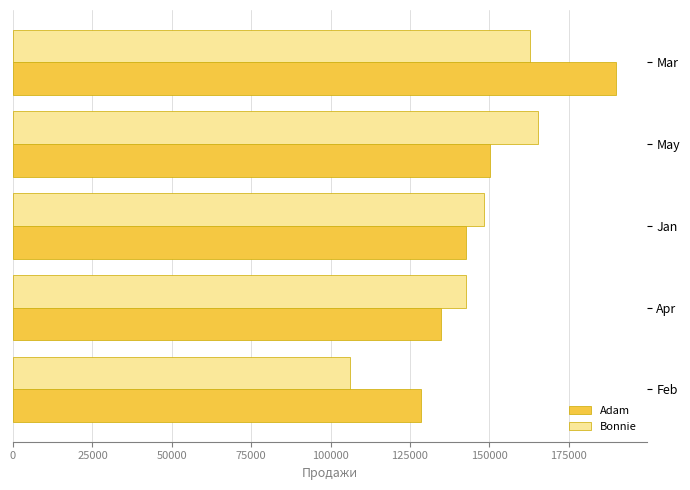

At Mar, list the series in order from largest to smallest.

Adam, Bonnie